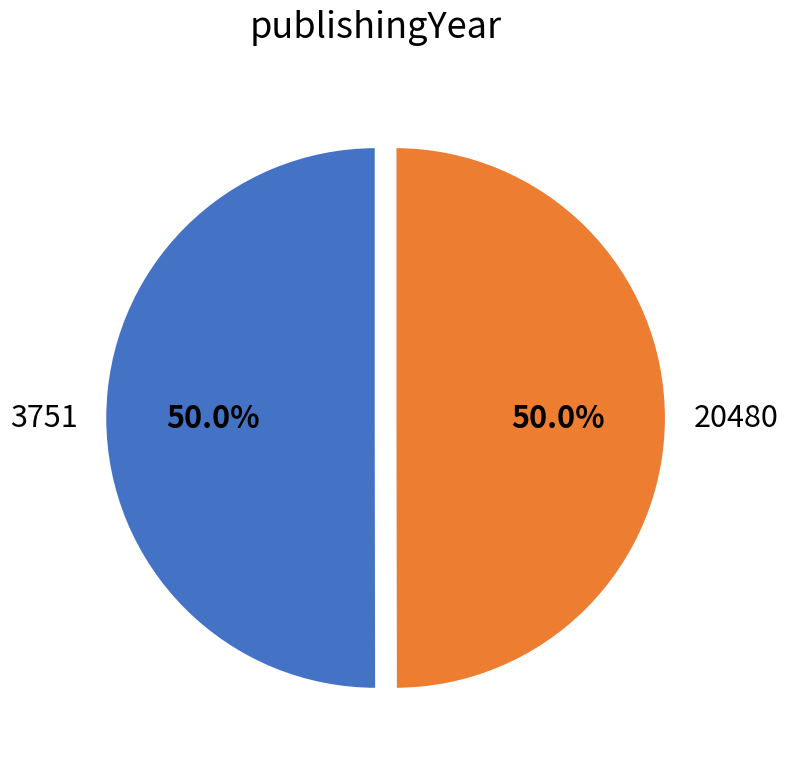

Combined, what portion of the pie is 20480 and 3751?

100.0%